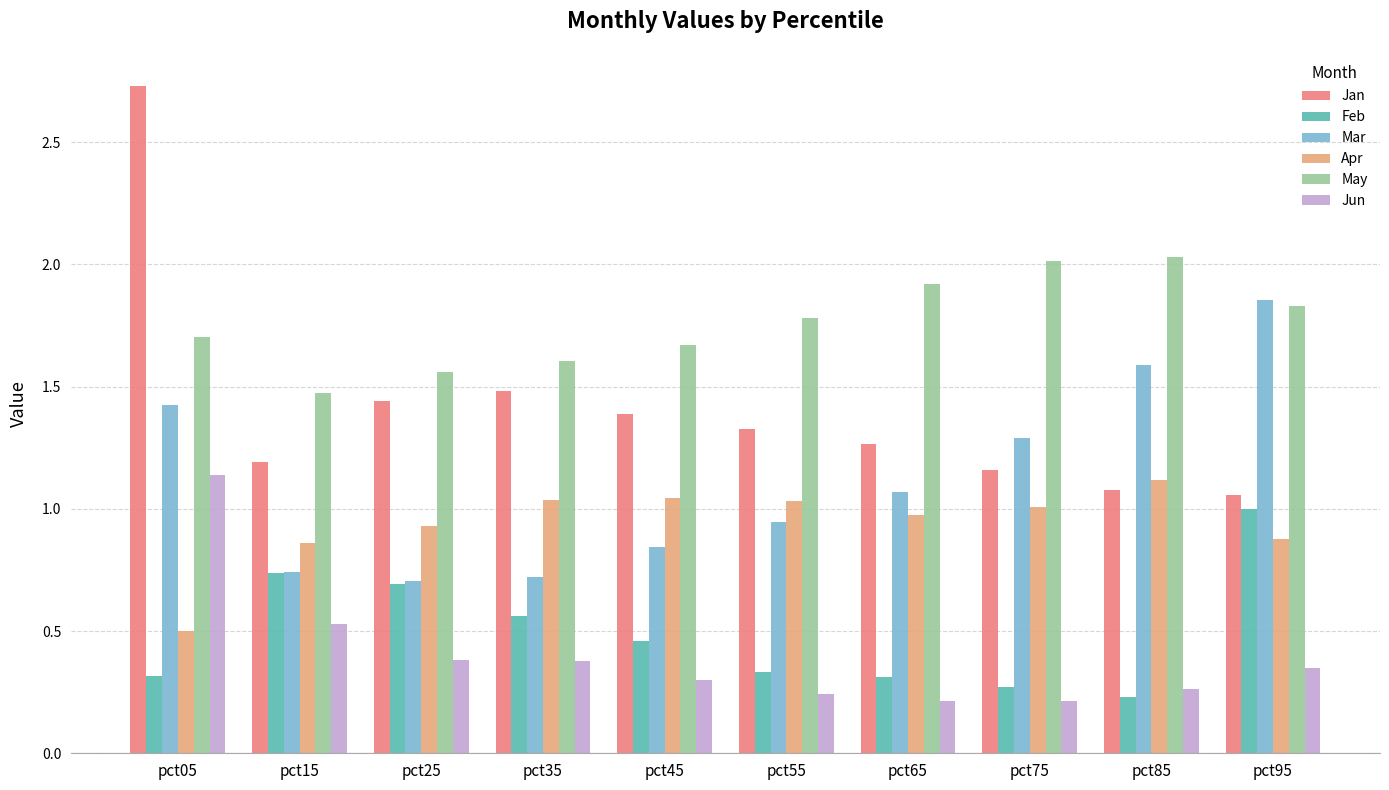

True or false: Jun has a value of 0.2 at pct75.

True